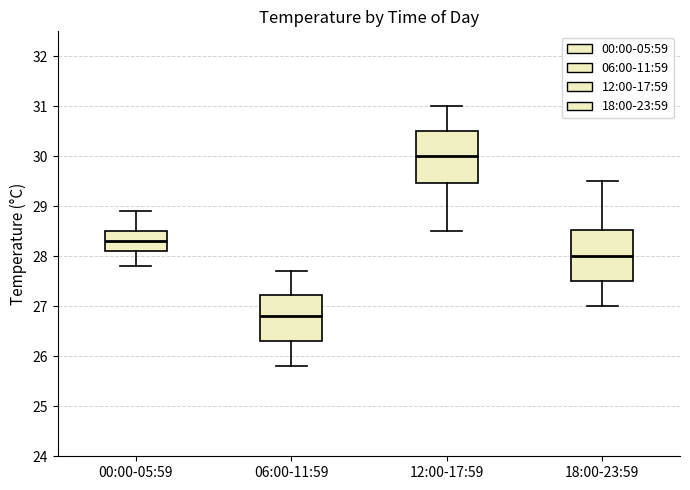

Which box's median line is the lowest?

06:00-11:59